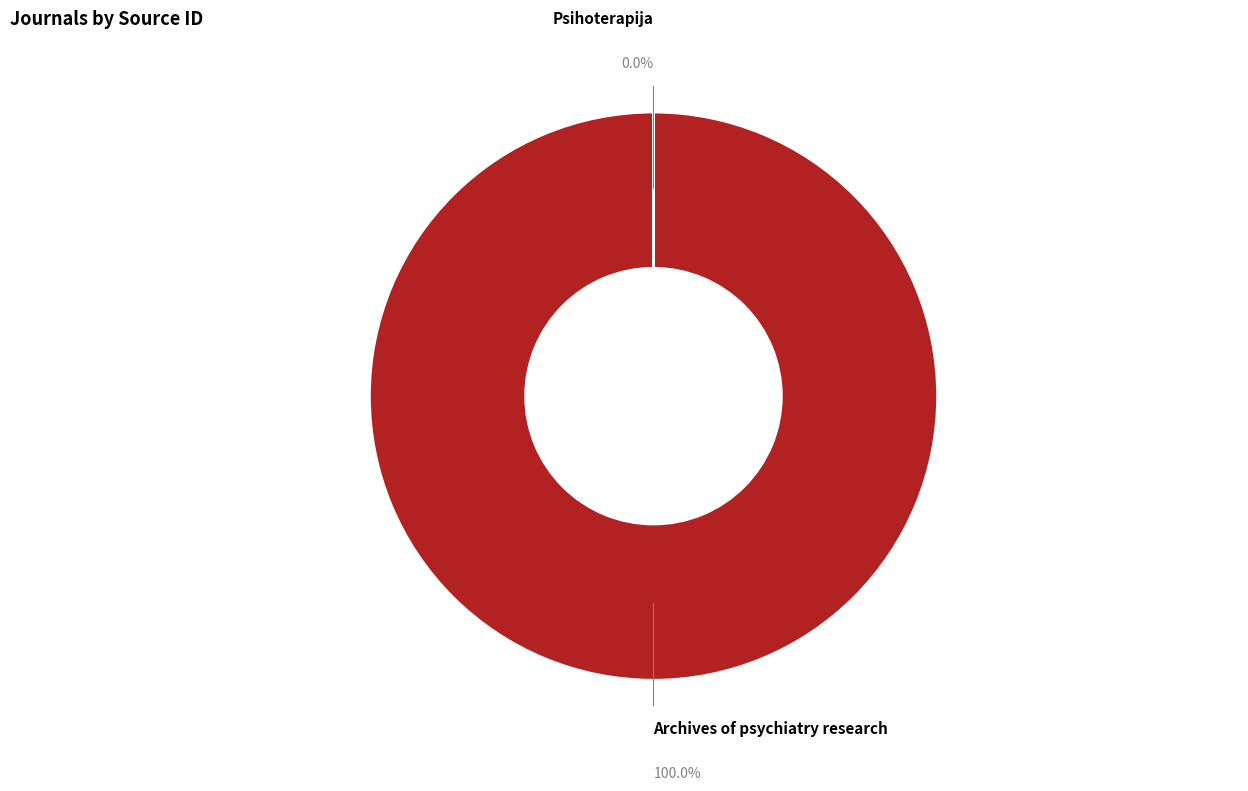

Is there a majority slice in this chart?

Yes